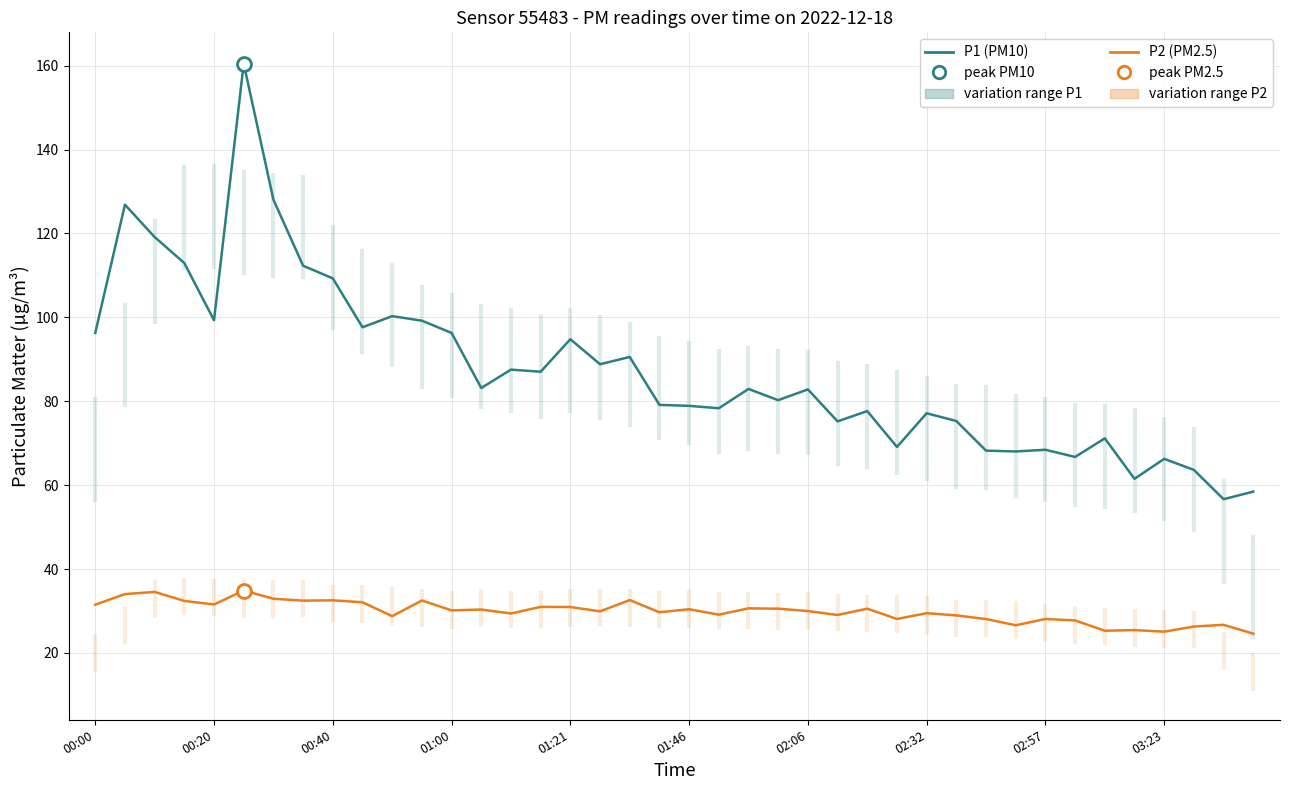

What is the maximum value shown in the chart?

160.5